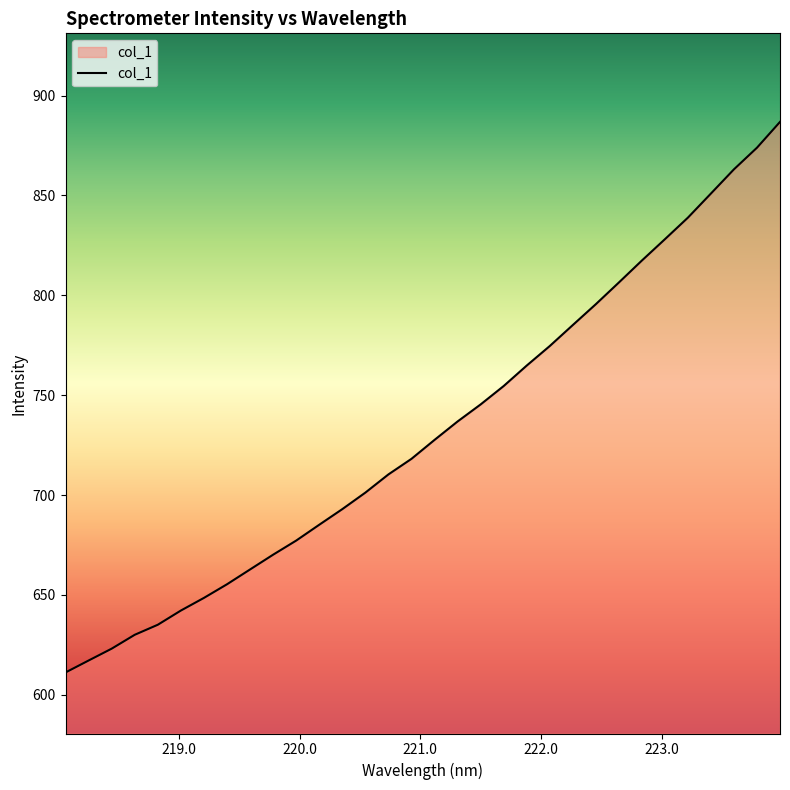

What is the smallest value displayed?

611.2